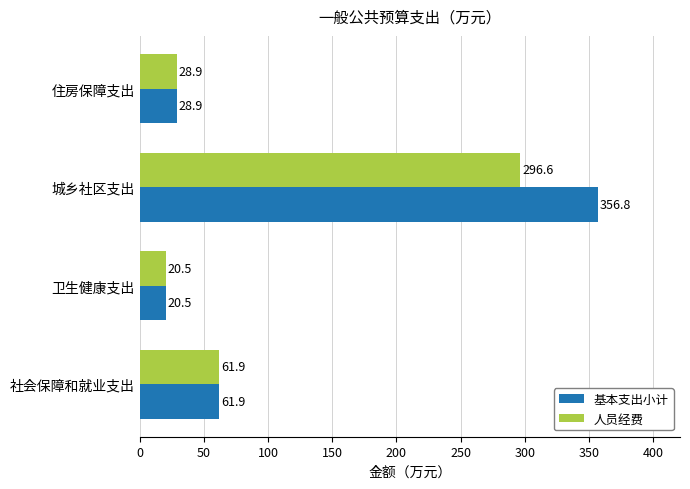

What are all the series names shown in the legend?

基本支出小计, 人员经费